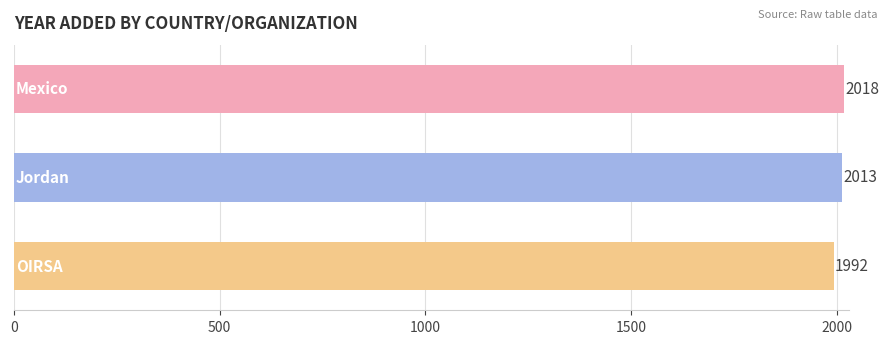

How many values are between 1992 and 2018?

3